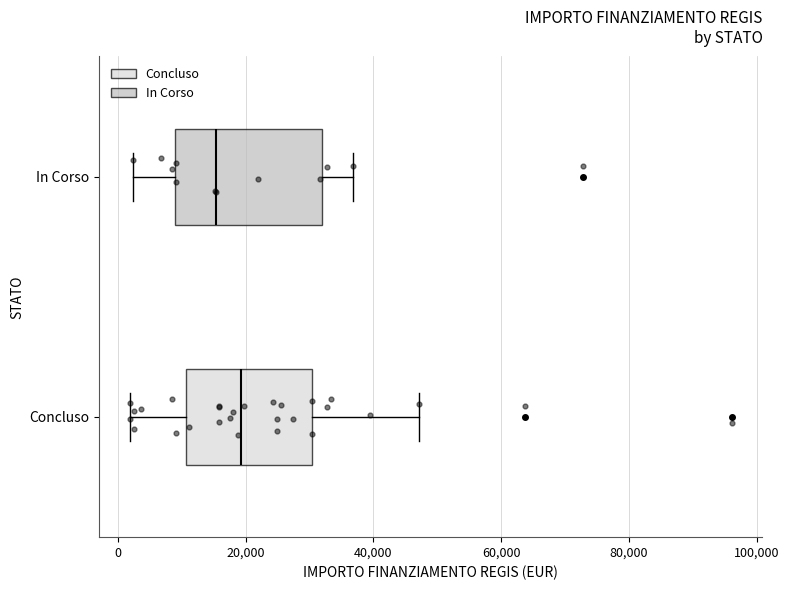

Which box has the furthest to the right median line?

Concluso